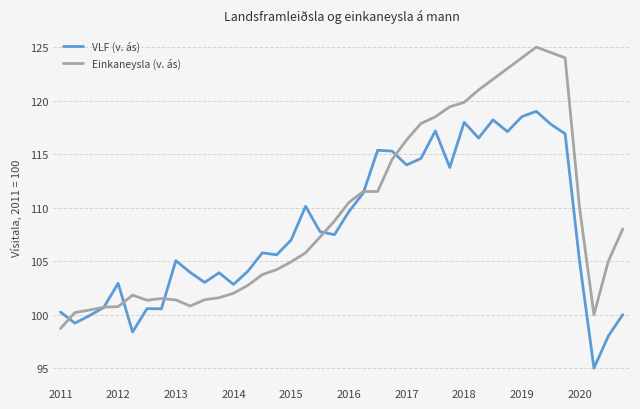

What is the smallest value displayed?

95.0